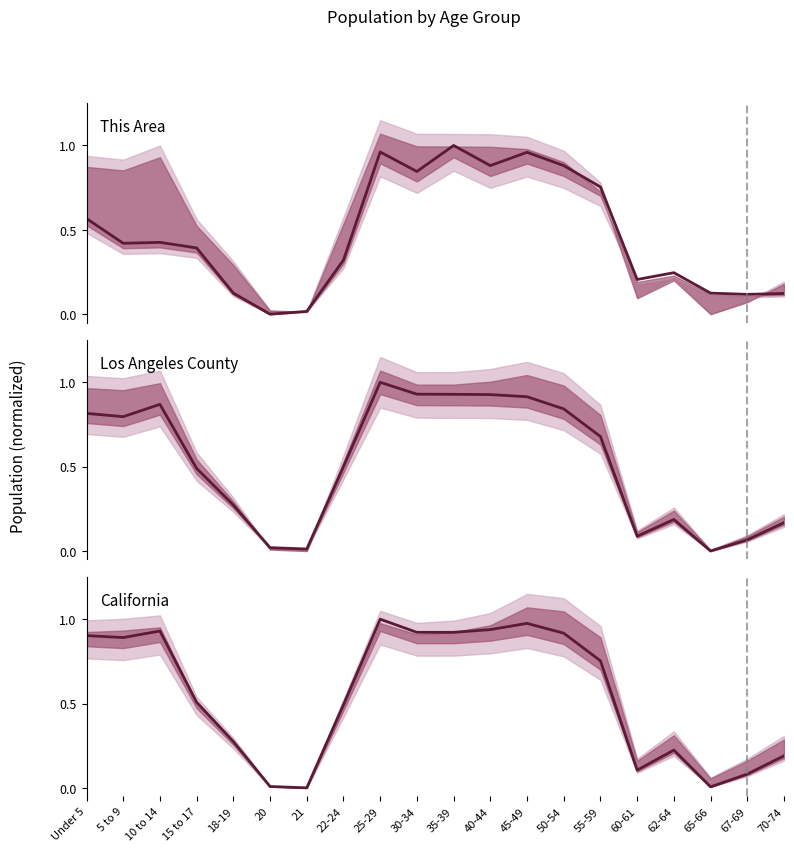

Rank the series by their maximum value, from lowest to highest.

This Area, Los Angeles County, California